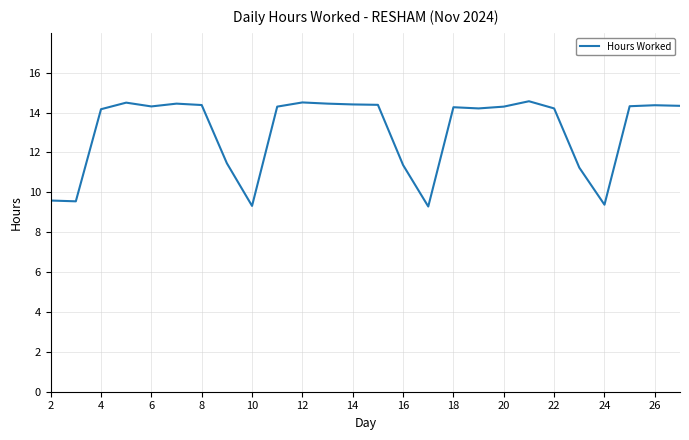

Does the chart display data point markers on the line(s)?

No